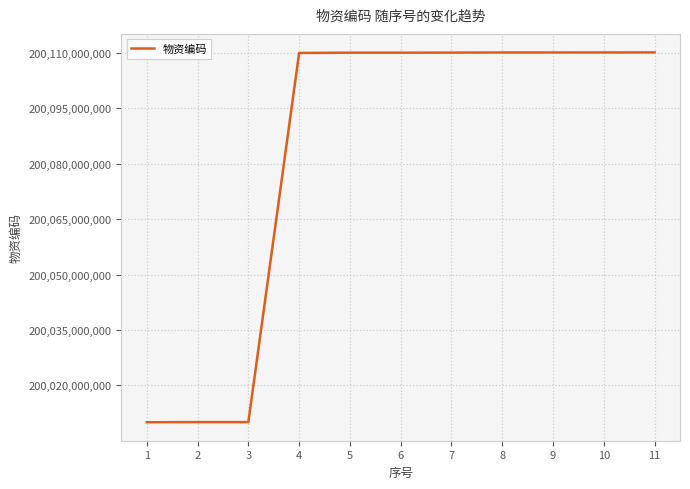

What is the smallest value displayed?

200010010006